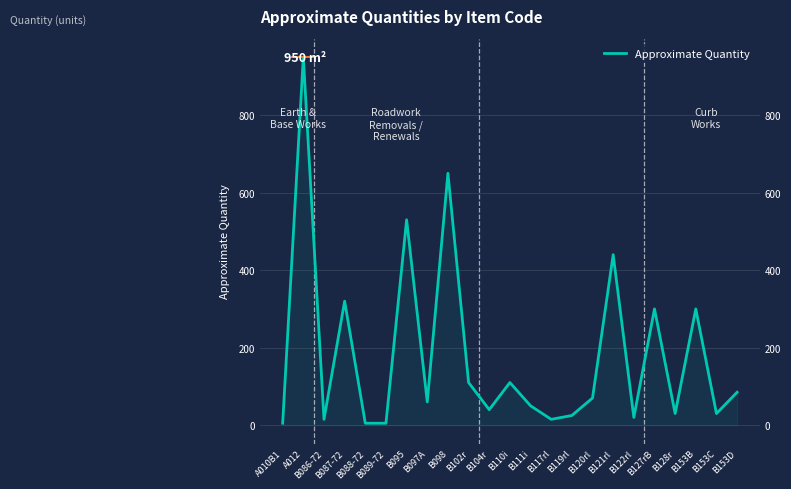

At which label does the data first exceed 60?

A012